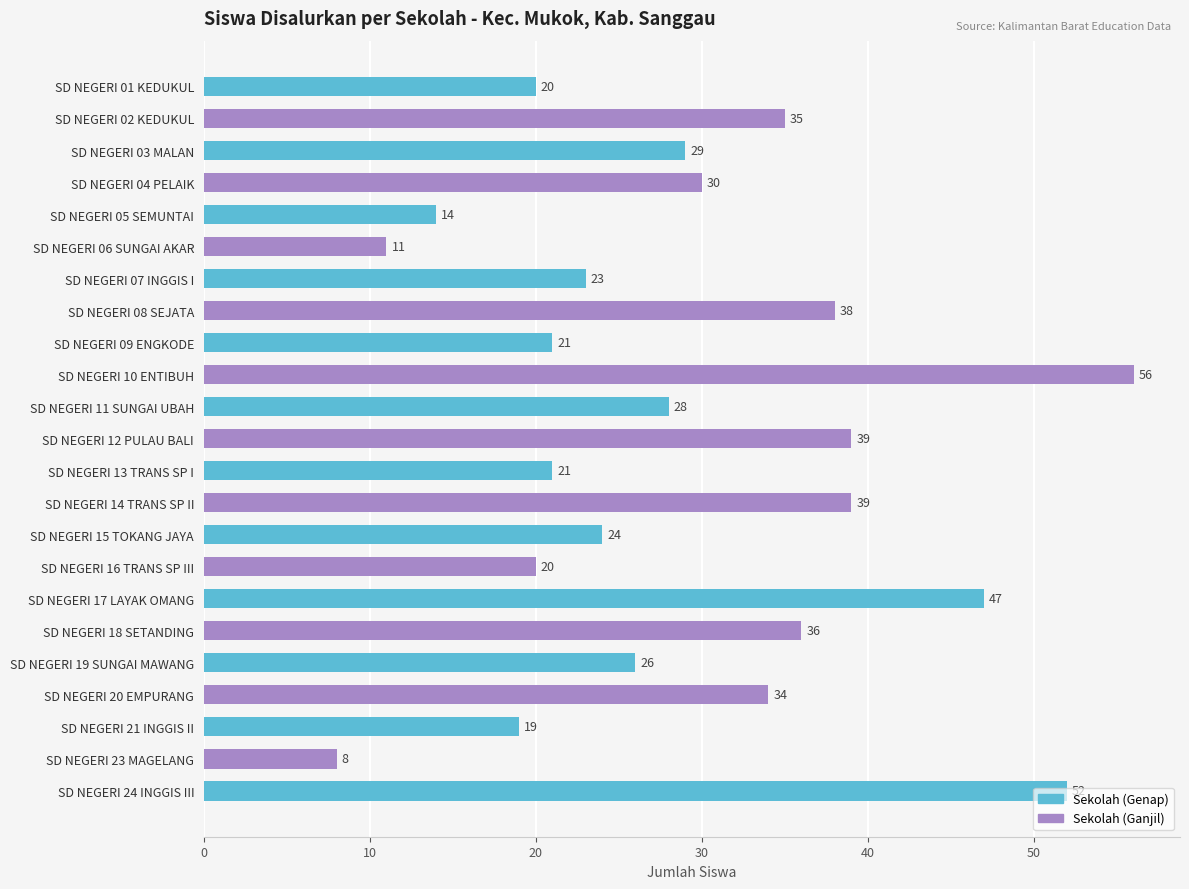

What is the difference between the second highest and minimum values?

44